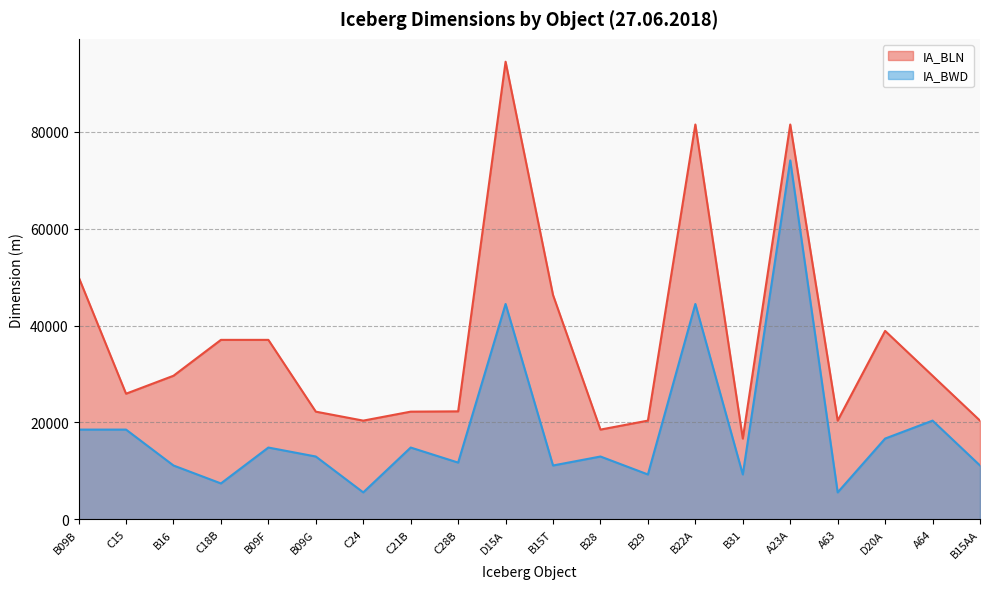

How many lines are shown in the chart?

2